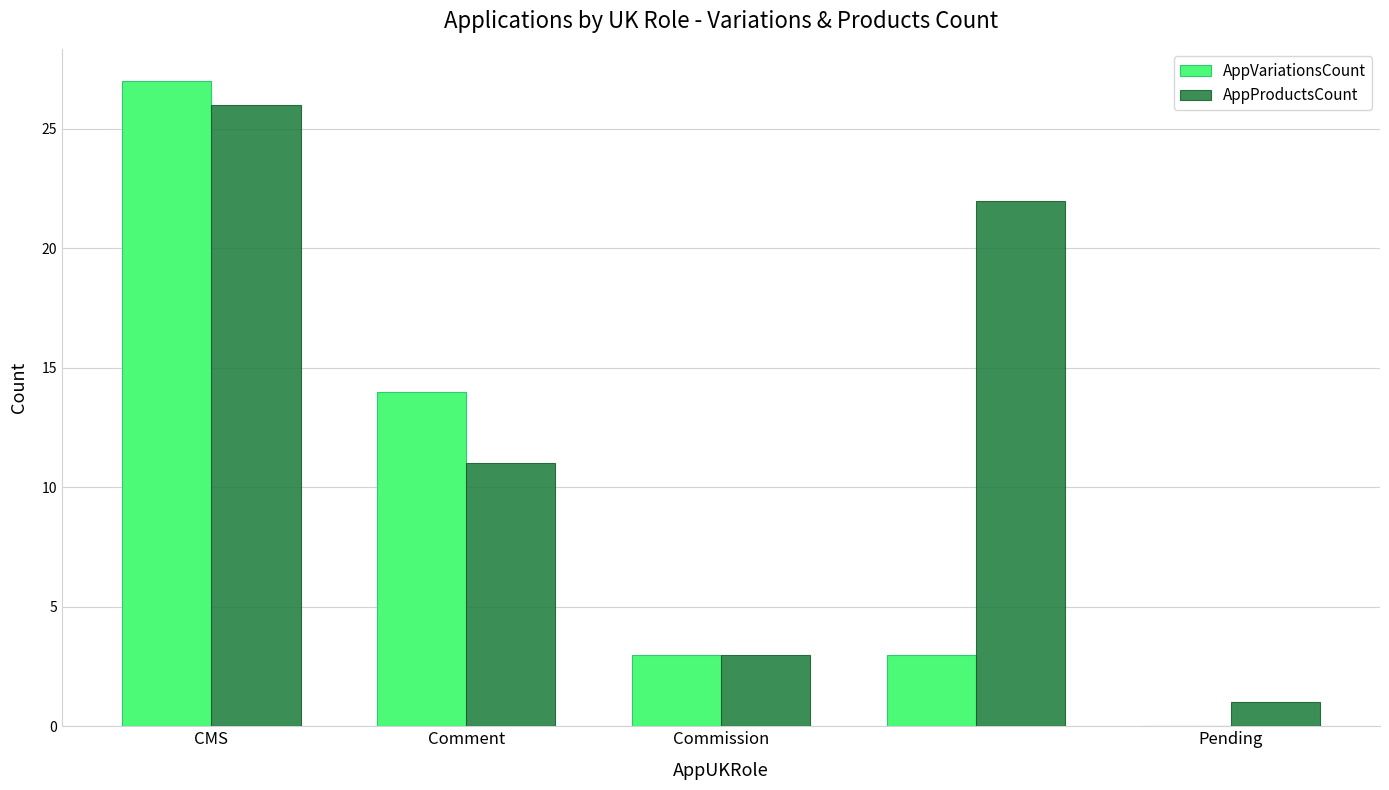

Which series has the largest total across all categories?

AppProductsCount